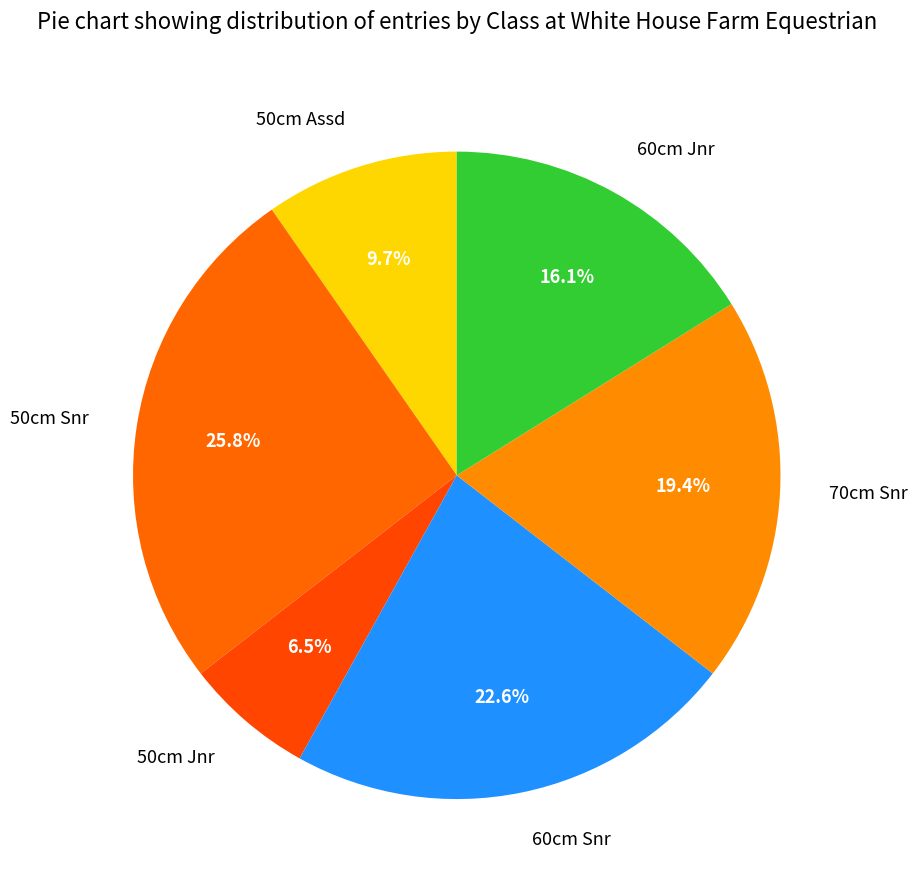

Which slice is the largest?

50cm Snr